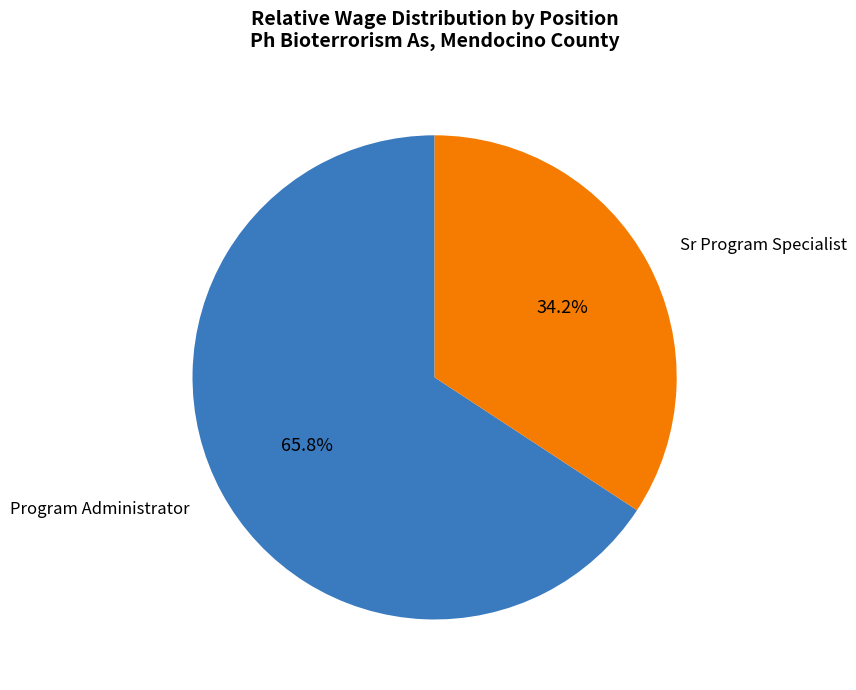

Which has a higher value, Program Administrator or Sr Program Specialist?

Program Administrator